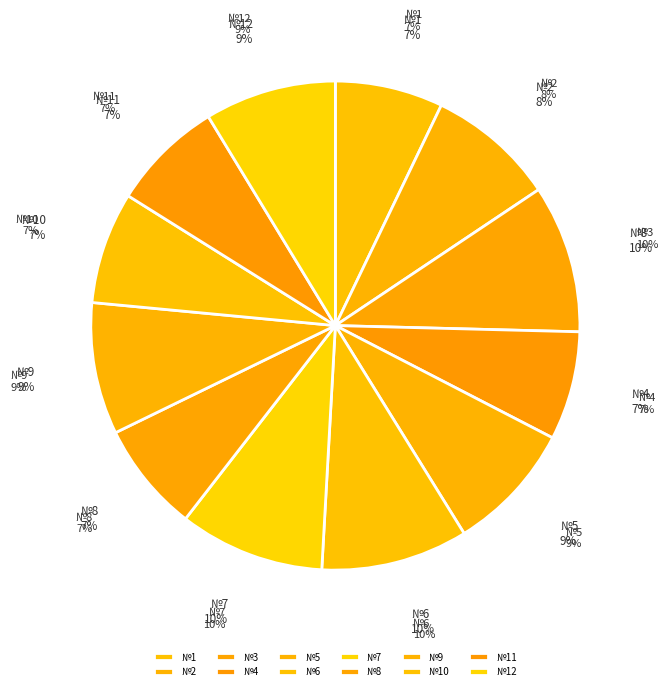

True or false: 1 accounts for 1% of the total.

False